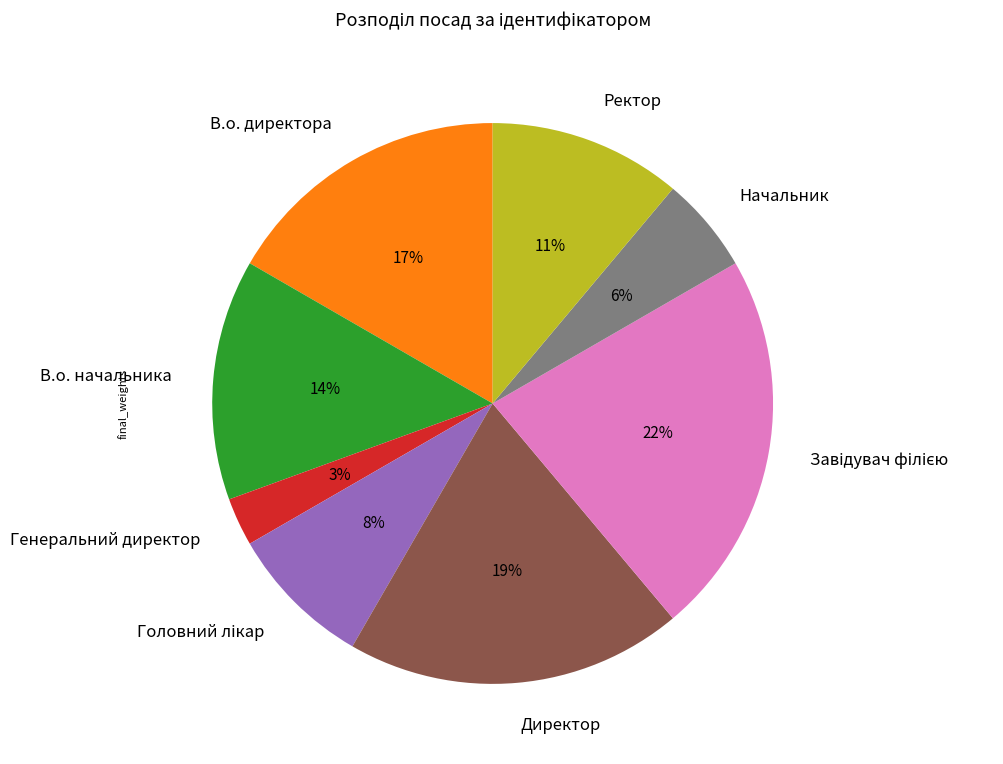

To the nearest percent, what is the difference between the largest and smallest slice percentages?

19%